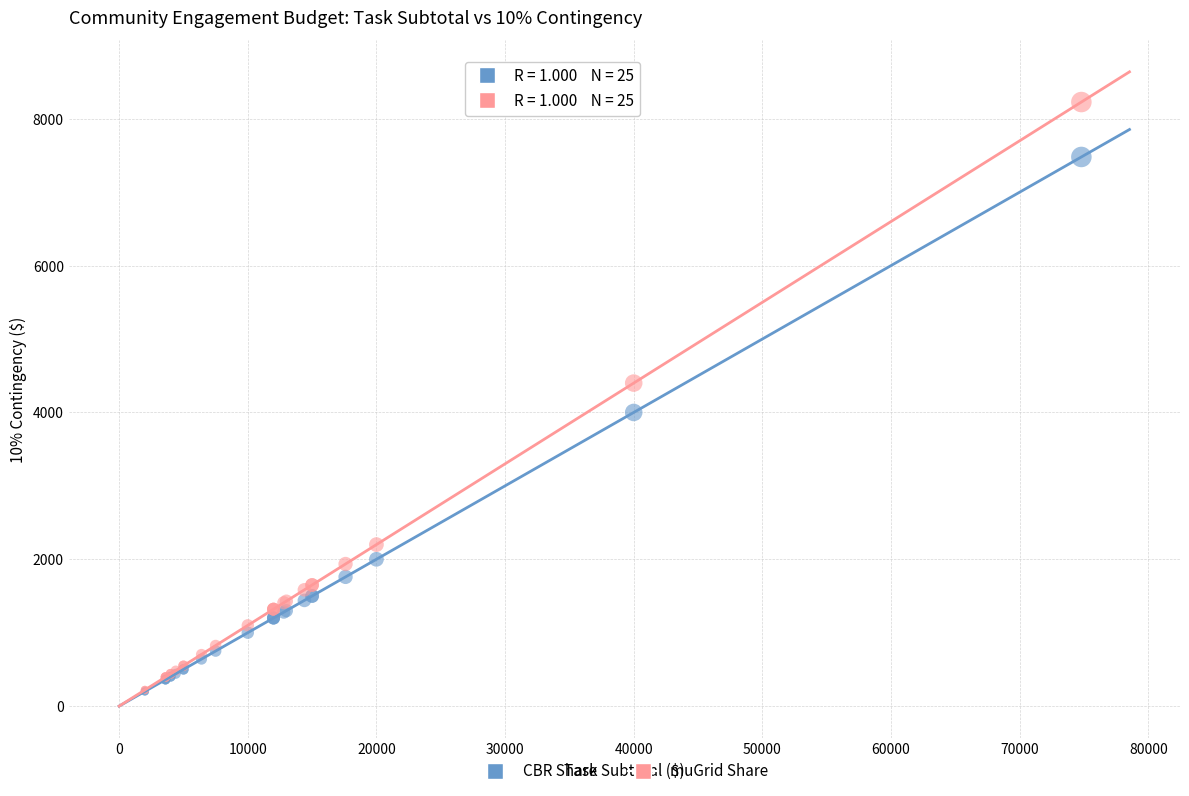

What are all the series names shown in the legend?

CBR Share, muGrid Share